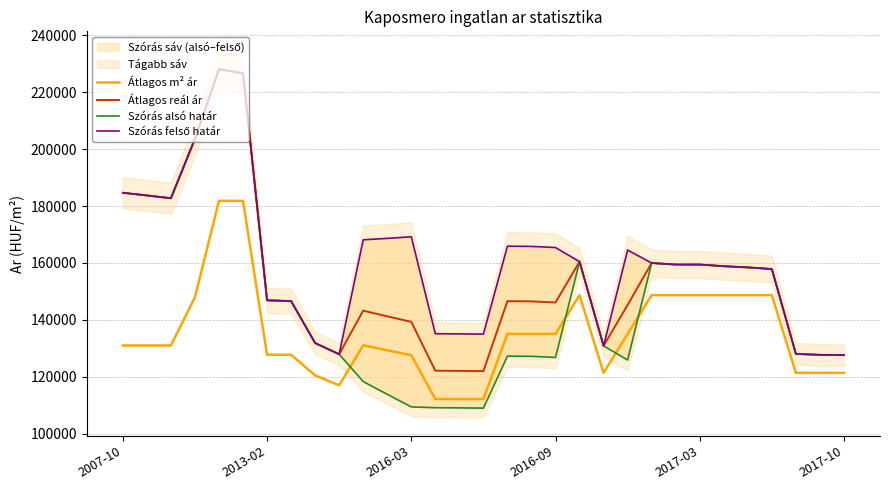

What is the minimum value for Átlagos m² ár?

112241